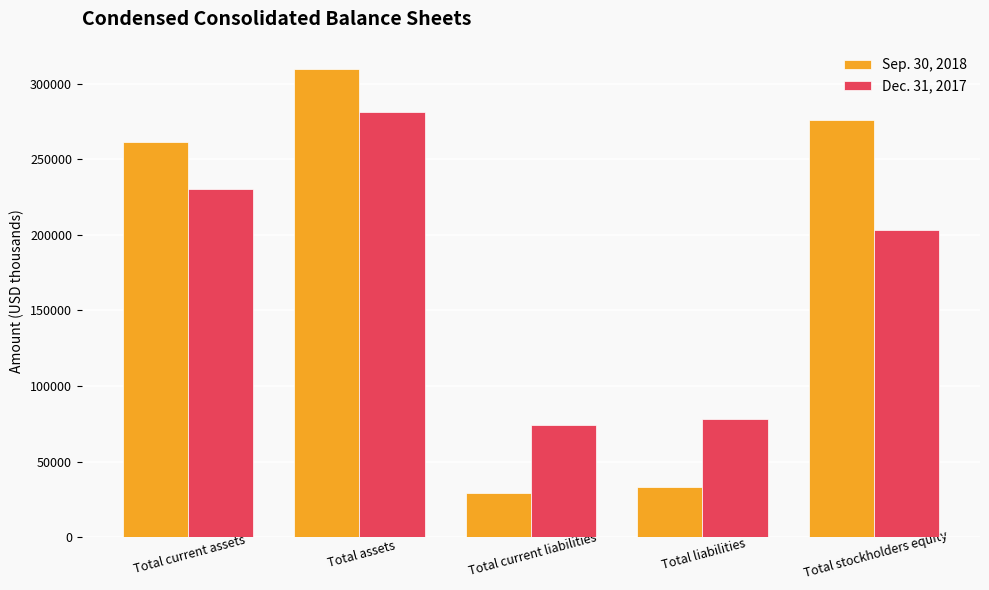

At which label does Dec. 31, 2017 reach its peak?

Total assets